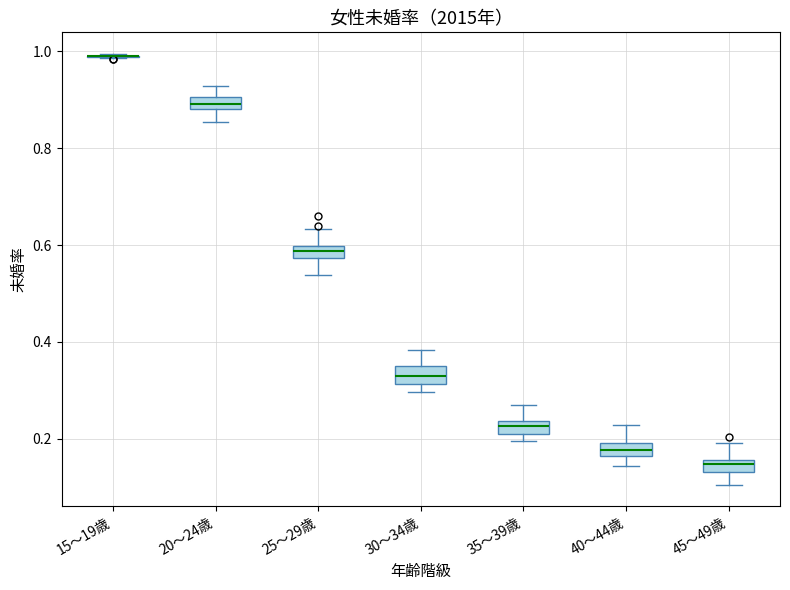

Where does the lower whisker of the box for 45～49歳 end on the y-axis? The values are not printed on the chart, so give them approximately, as read against the axis.

0.10